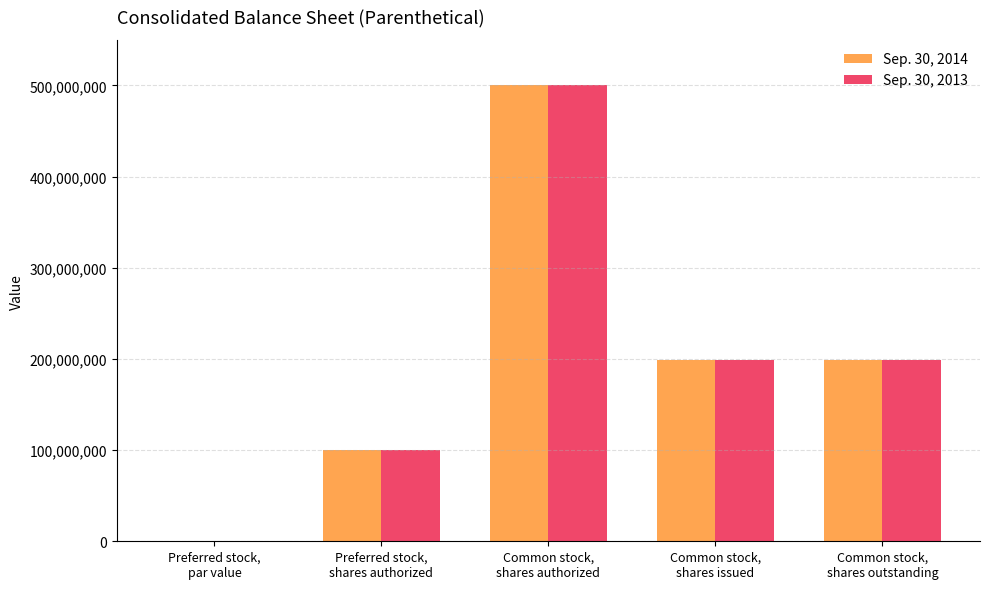

What is the highest value of the Sep. 30, 2013 series?

500000000.0